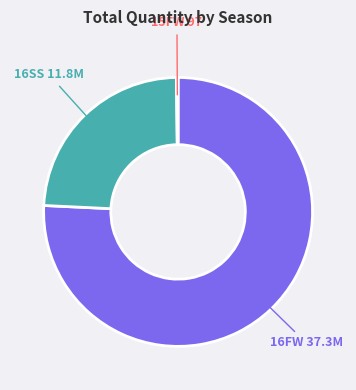

What is the ratio of the value at 16FW to the value at 16SS?

3.2